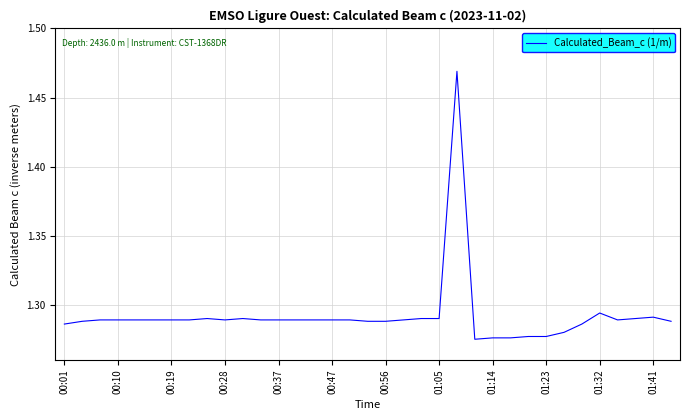

Count the number of data series in this chart.

1